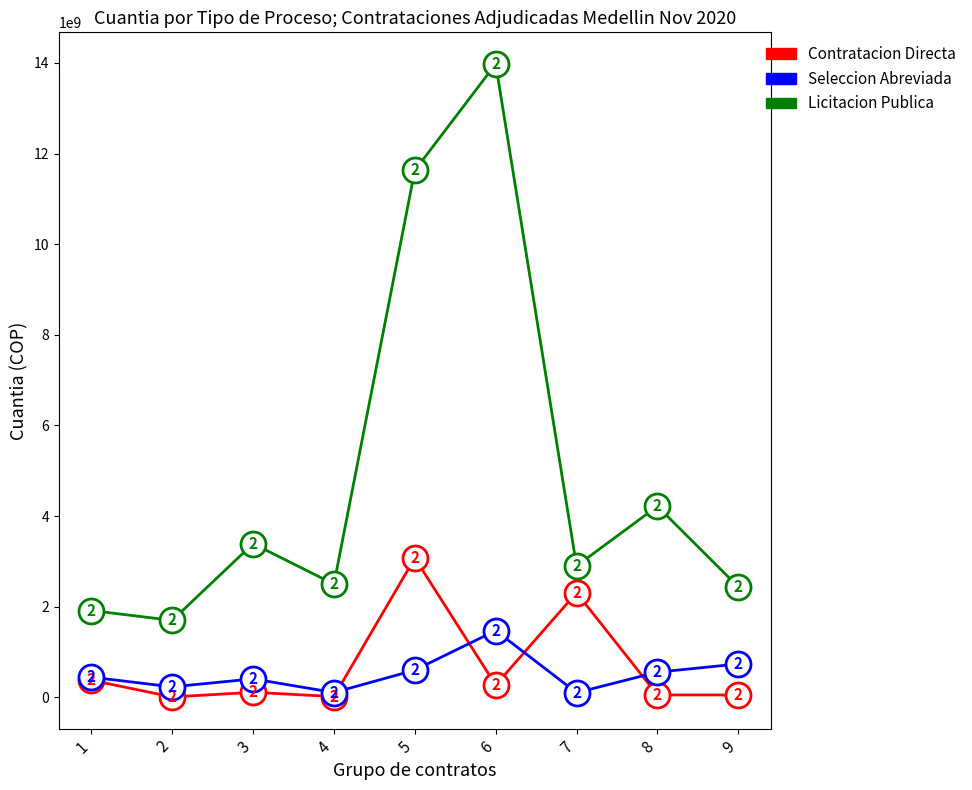

The value of Seleccion Abreviada at 4 is 103809600. True or false?

True